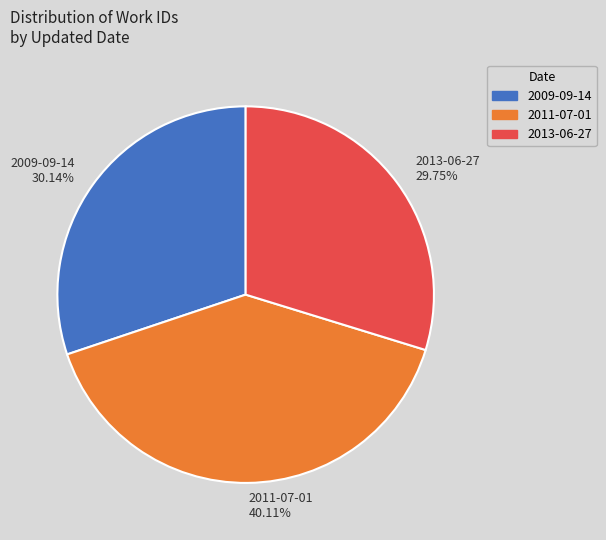

Approximately how many times larger is the value at 2011-07-01 40.11% compared to 2009-09-14 30.14%?

1.3